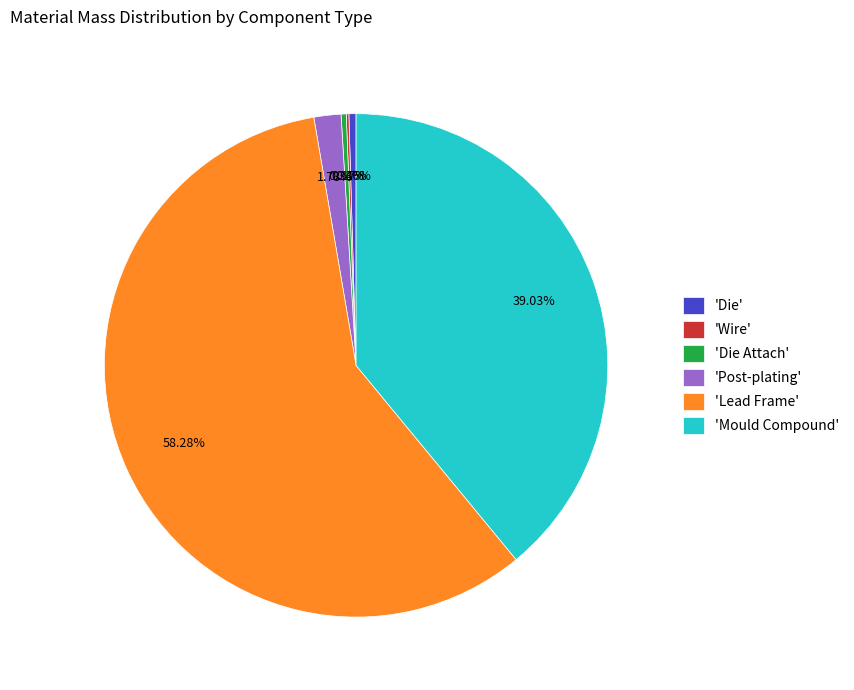

Which slice is the largest?

'Lead Frame'